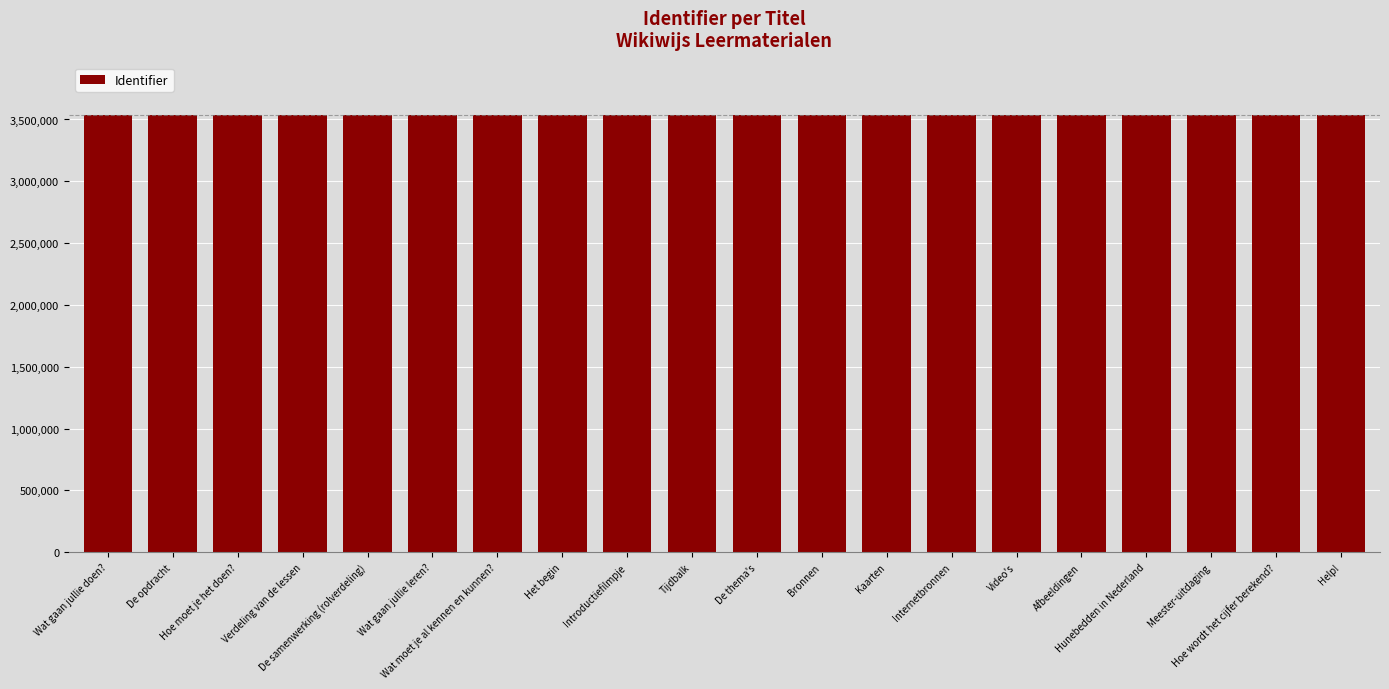

What is the maximum value shown in the chart?

3535191